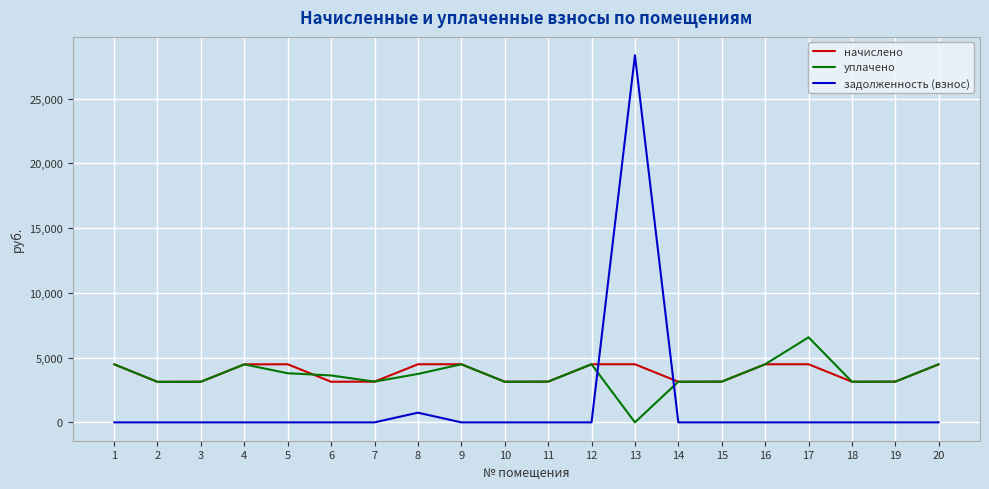

What is the total value across all series at 18?

6276.2